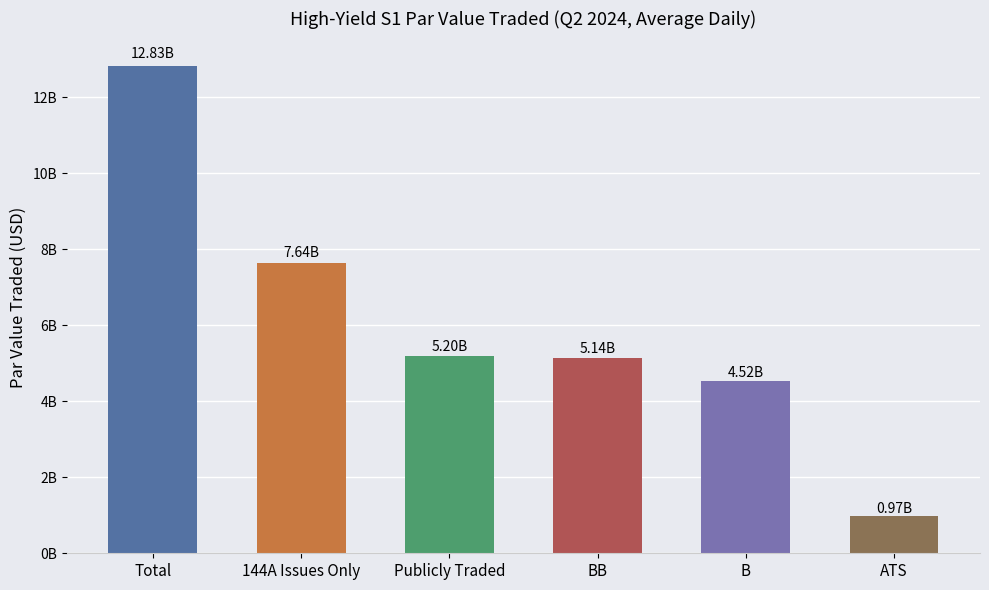

What is the ratio of the value at Publicly Traded to the value at 144A Issues Only?

0.7